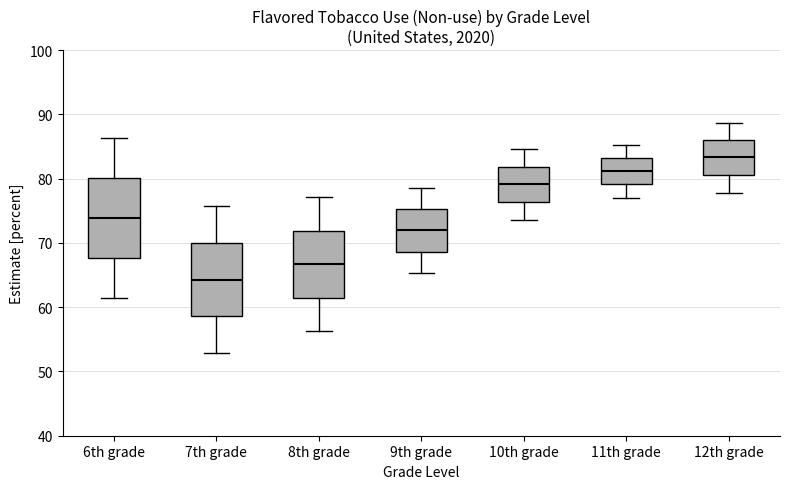

Where is the upper edge of the box for 12th grade on the y-axis? The values are not printed on the chart, so give them approximately, as read against the axis.

86